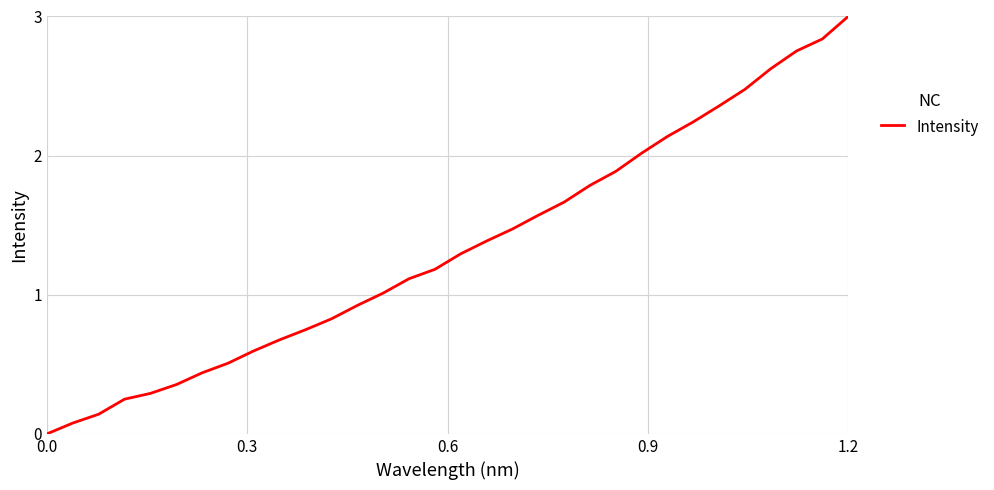

What is the greatest value displayed?

3.0